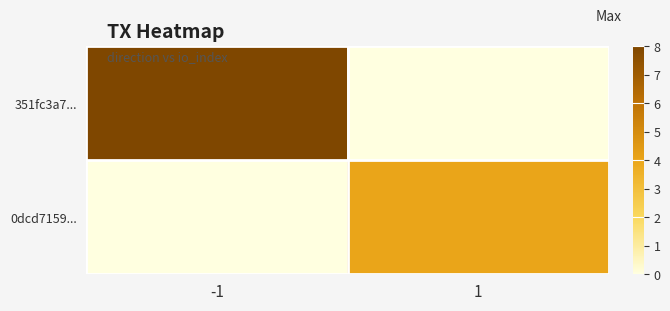

At which category is the sum across all series the highest?

-1